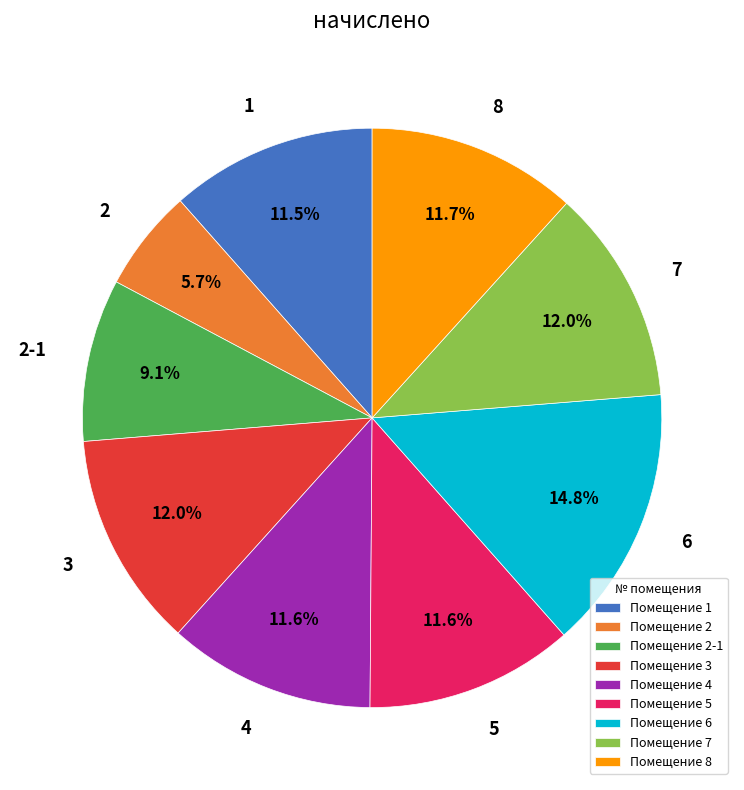

Is there a majority slice in this chart?

No